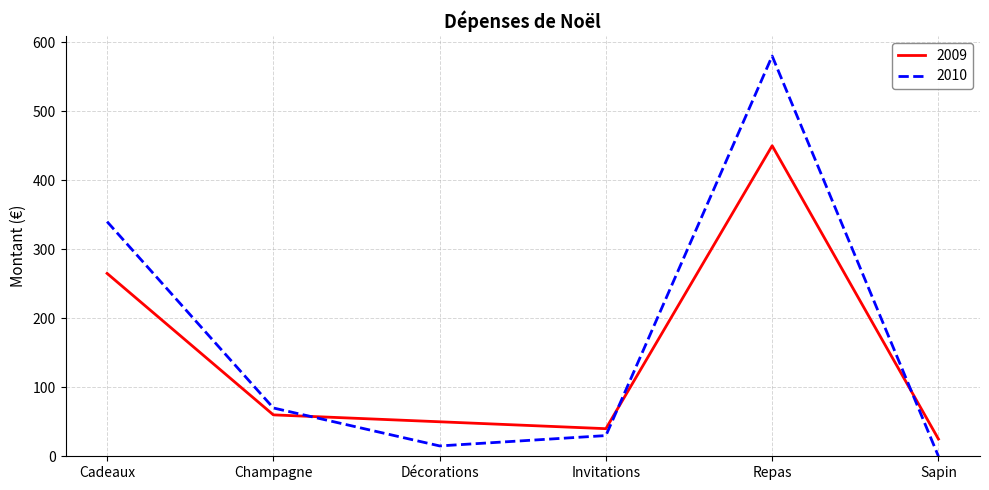

What is the sum of all 2010 values?

1035